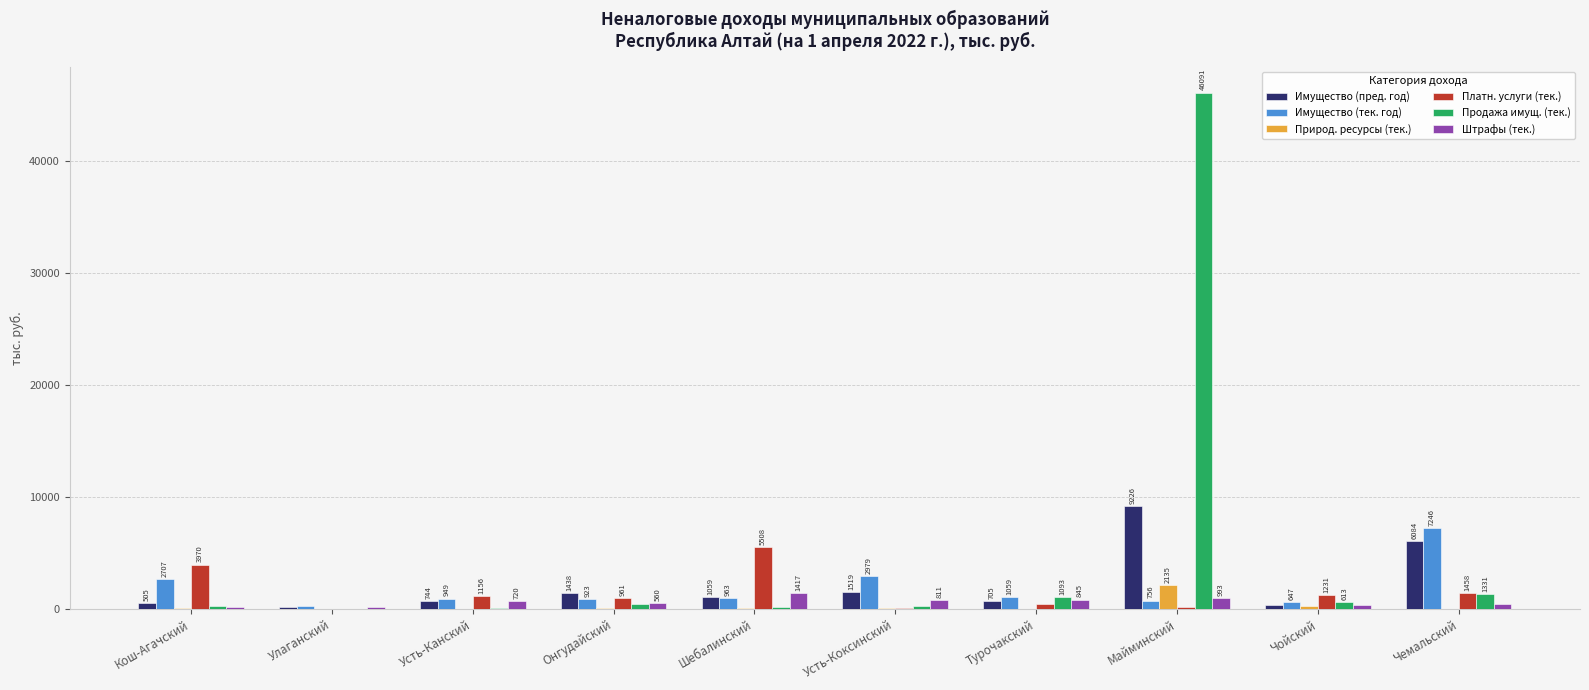

What is the maximum value shown in the chart?

46090.8